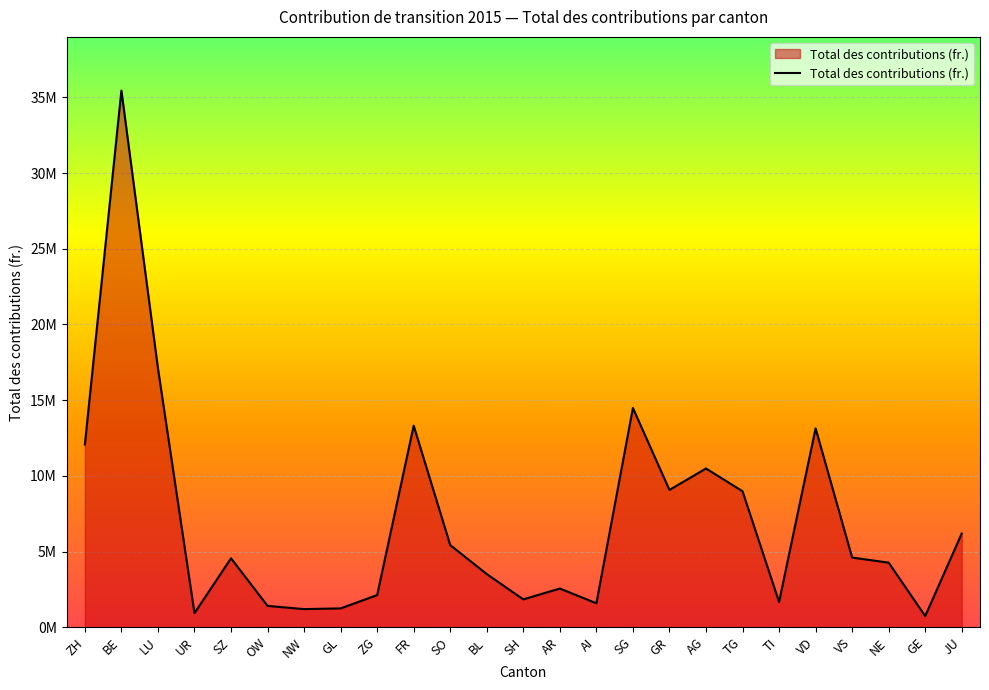

Which has a higher value, OW or NE?

NE